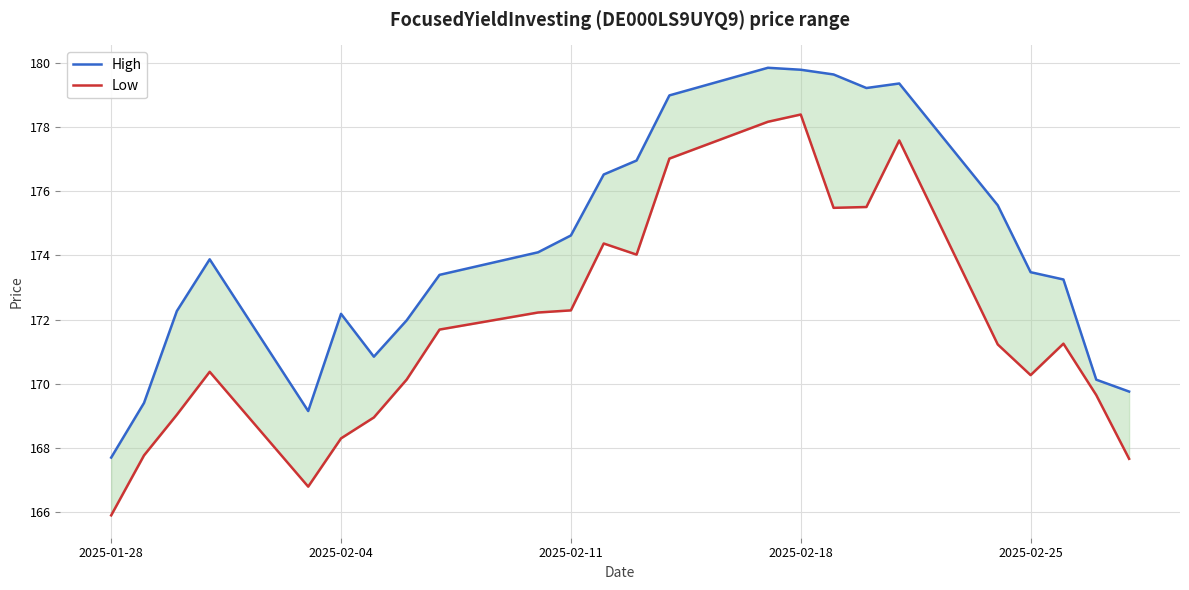

The High series shows 279.2 at 9. True or false?

False